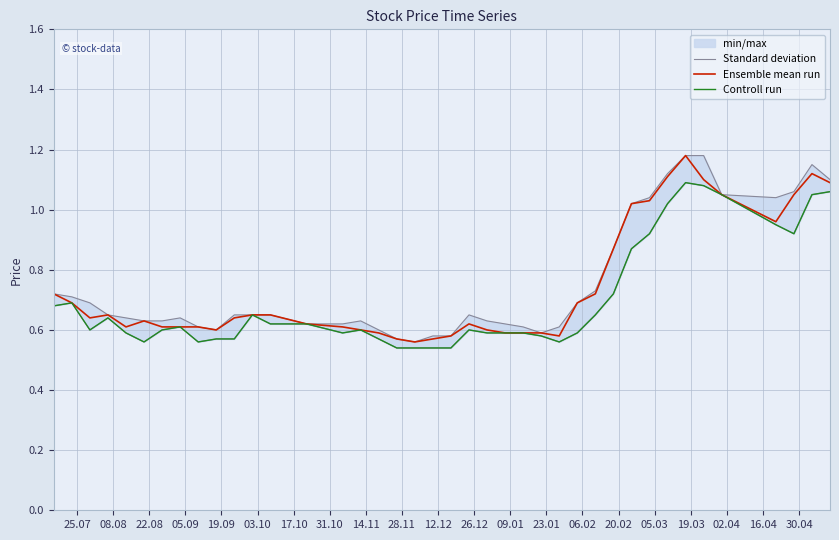

In Controll run, how many points are lower than both neighbors (excluding endpoints)?

6